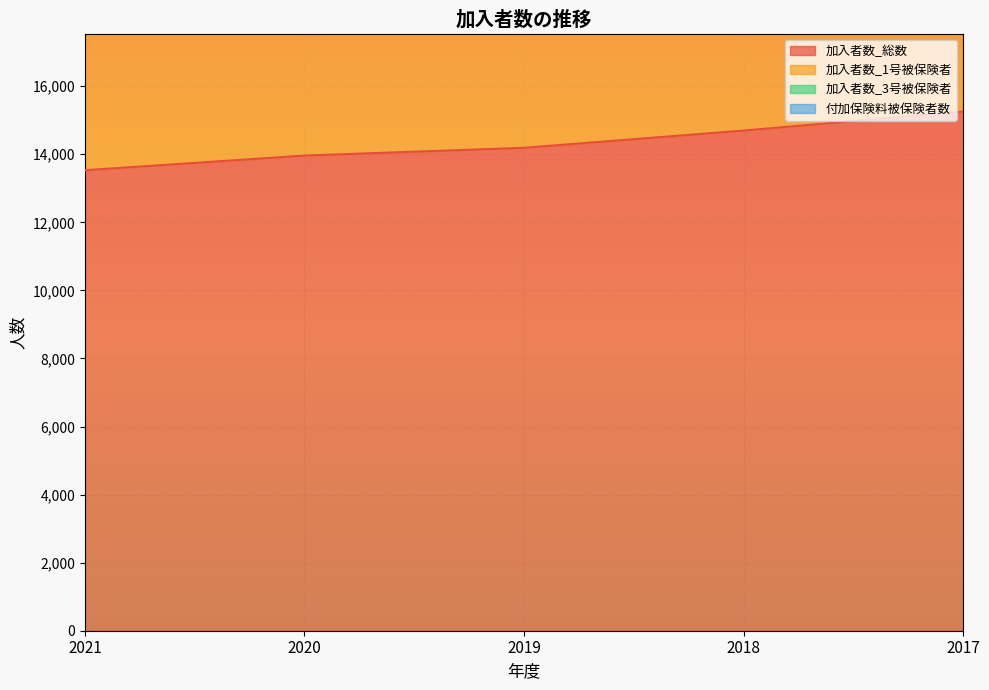

What is the lowest value of the 加入者数_1号被保険者 series?

22530